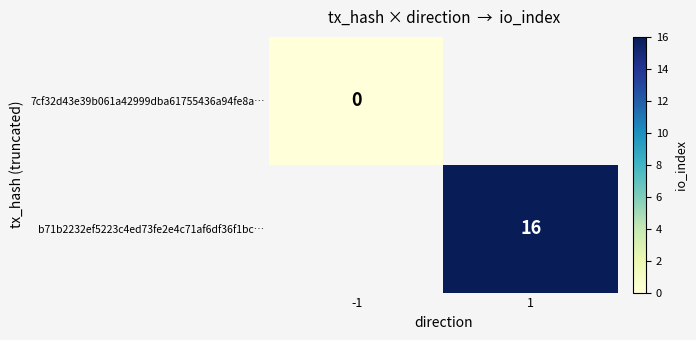

Is the value of 7cf32d43e39b061a42999dba61755436a94fe8a… at -1 greater than the value of b71b2232ef5223c4ed73fe2e4c71af6df36f1bc… at 1?

No